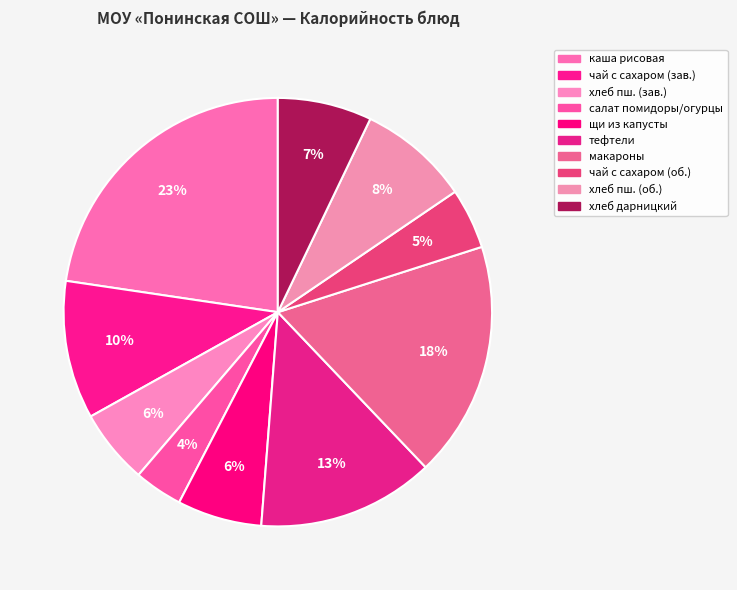

Count the number of slices in the pie.

10